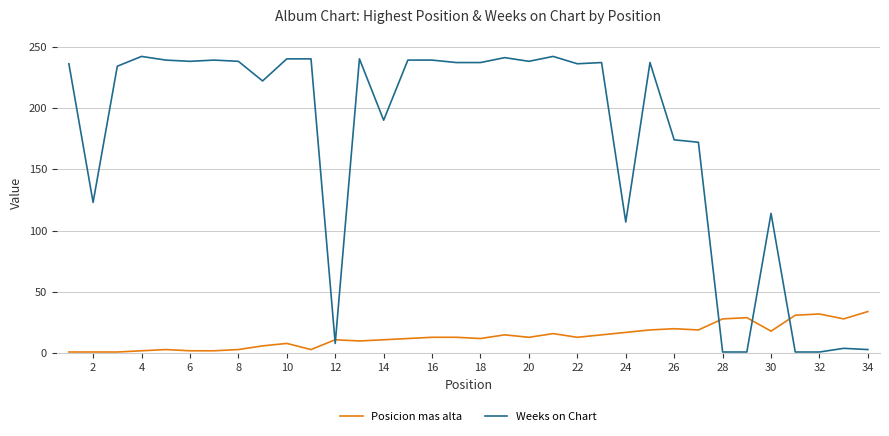

Which series has the largest range (max minus min)?

Weeks on Chart